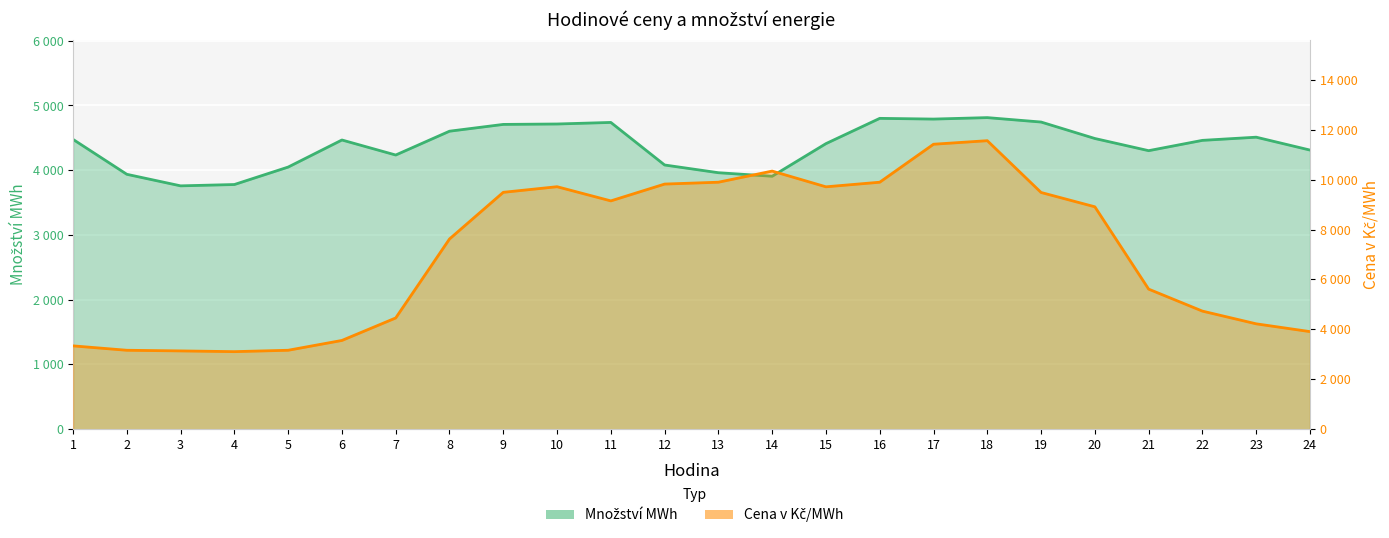

At which category does Množství MWh reach its first local peak?

6